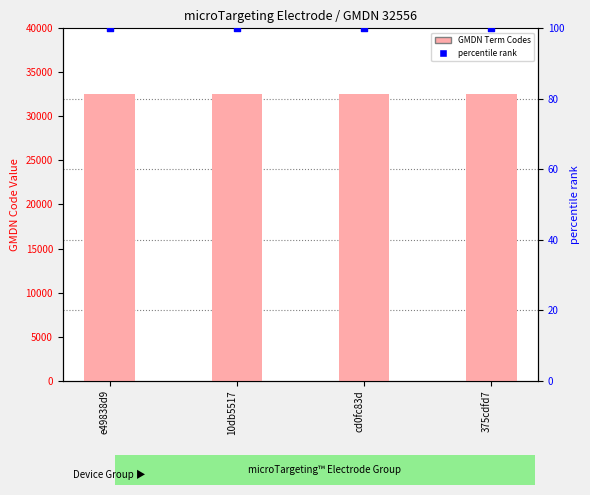

Is the value of GMDN Term Codes at 10db5517 greater than the value of percentile rank within the sample at 10db5517?

Yes